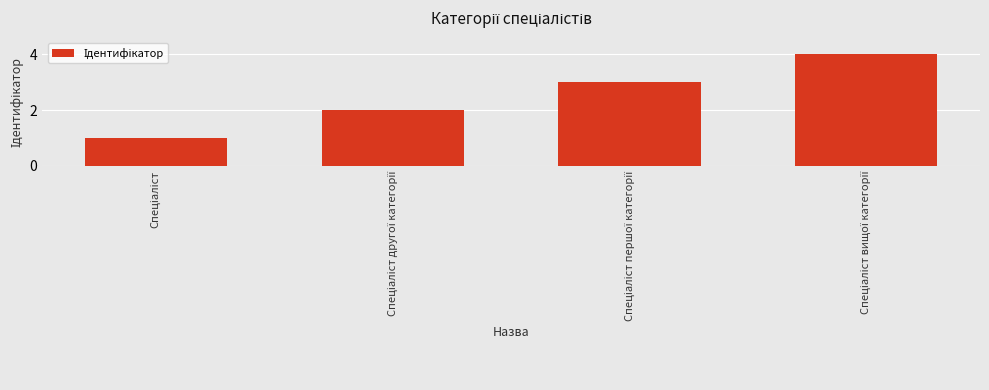

What is the sum of all values?

10